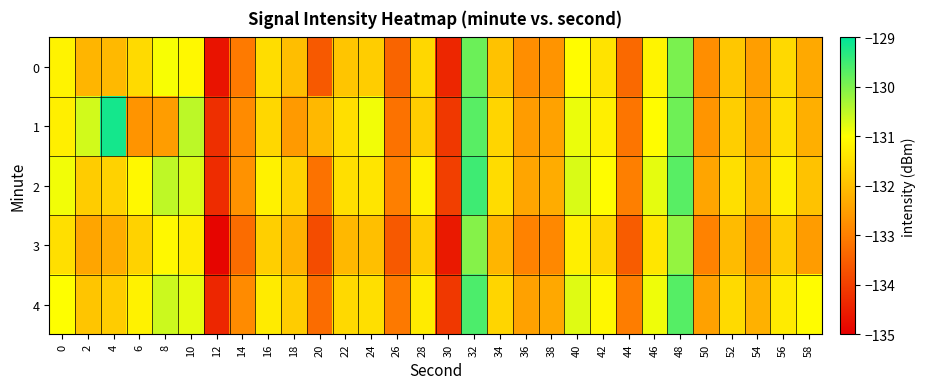

Which series has the largest total across all categories?

2